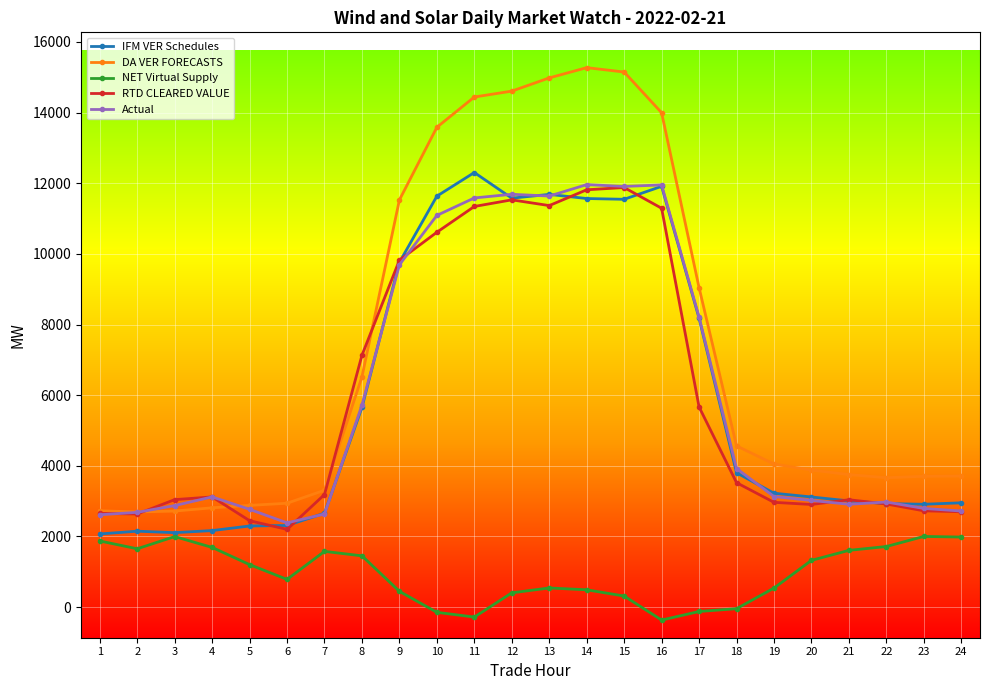

Where is RTD CLEARED VALUE nearest to the value 7039?

8